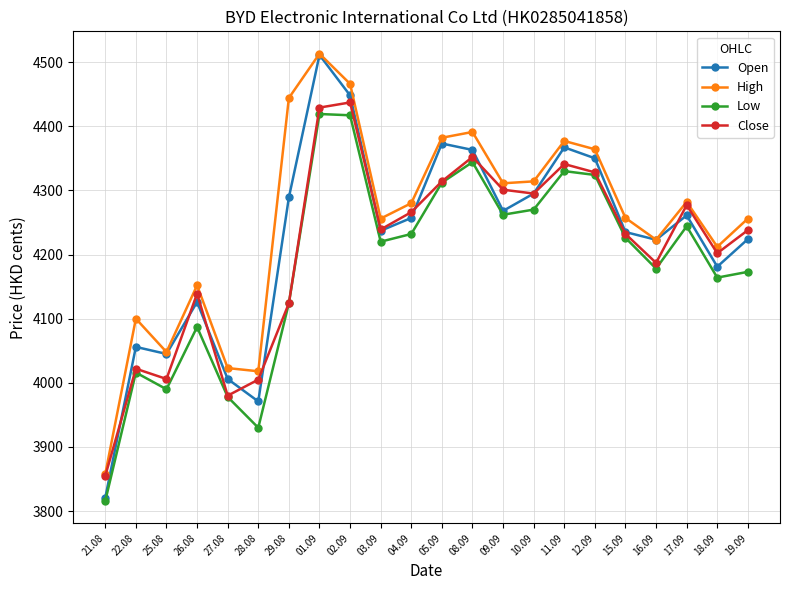

Is it true that Close equals 1451 at 11.09?

False